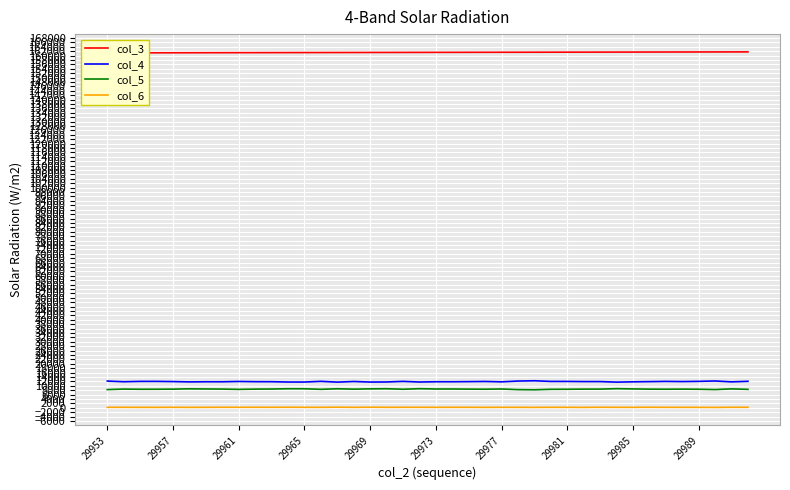

At 29, list the series in order from largest to smallest.

col_3, col_4, col_5, col_6